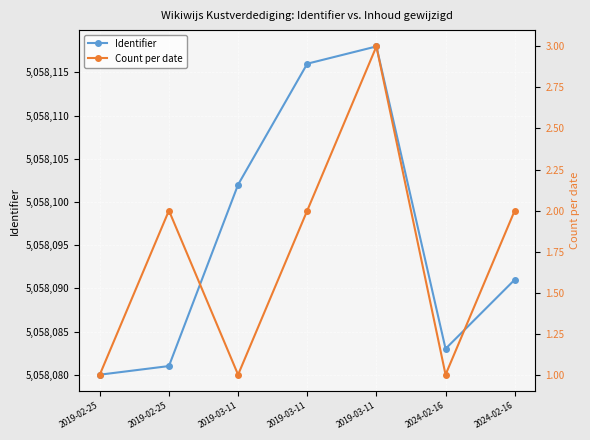

Which series has the largest total across all categories?

Identifier